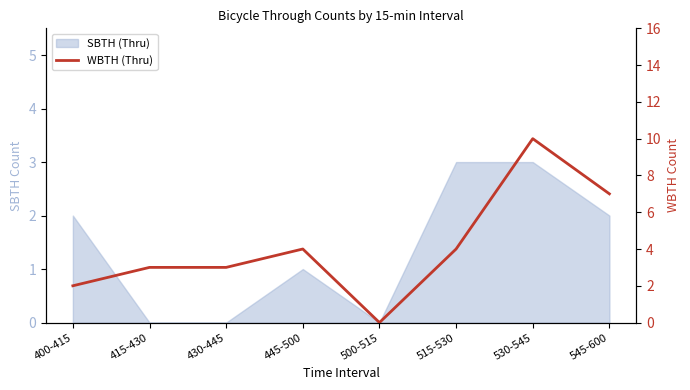

How many interior local peaks (higher than both neighbors) does the data have?

2